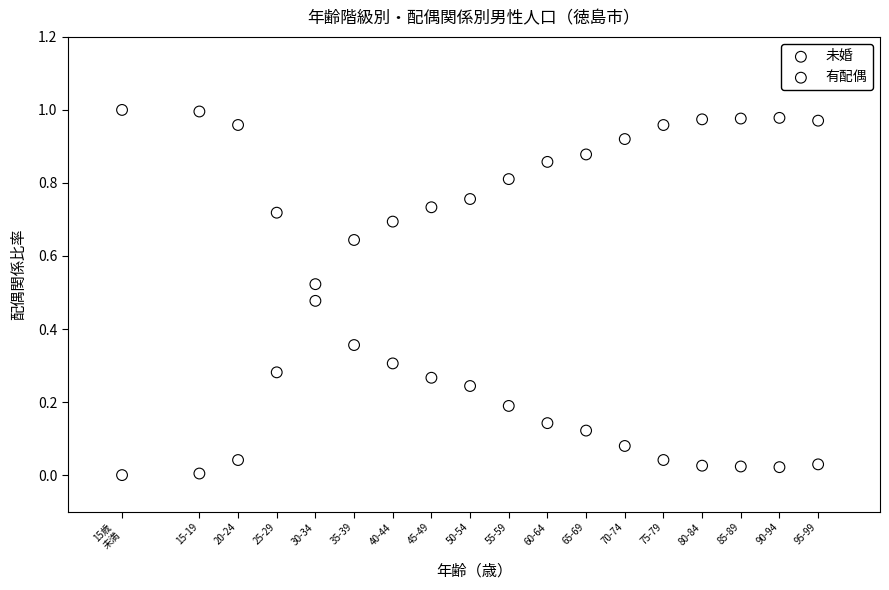

What is the X range (max minus min) for the scatter plot?

90.0